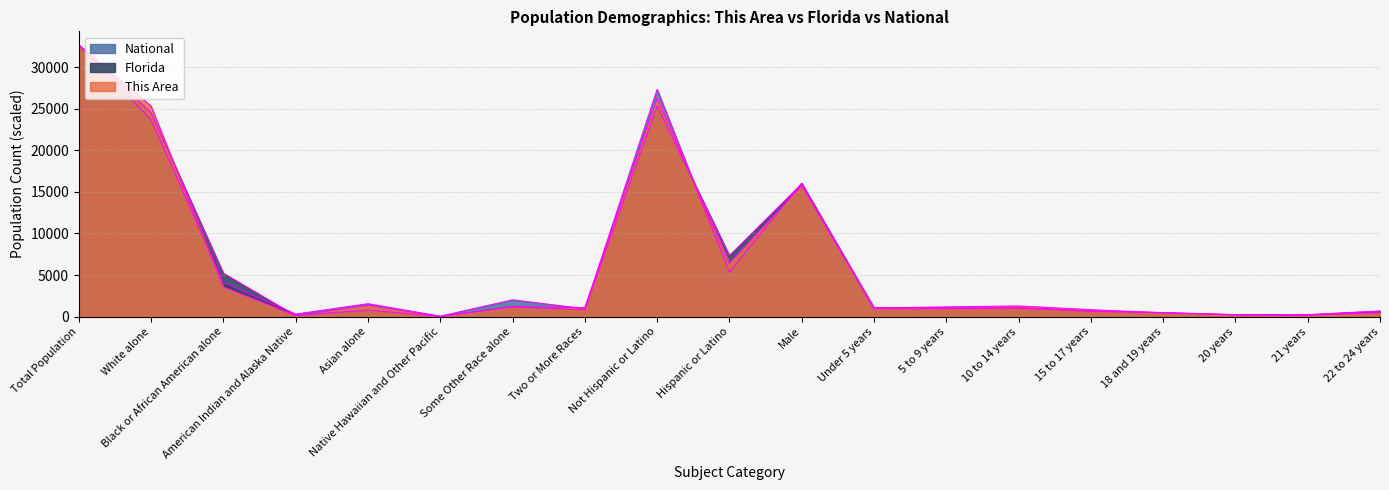

What is the highest value of the Florida series?

32677.0